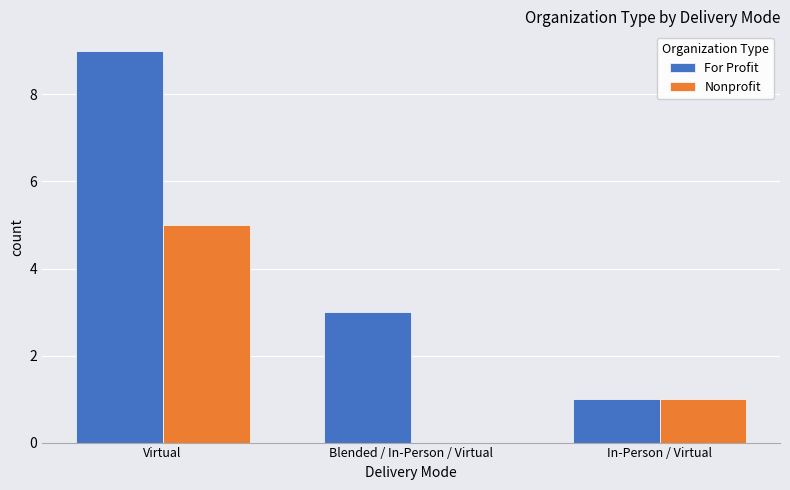

Which series has the largest total across all categories?

For Profit